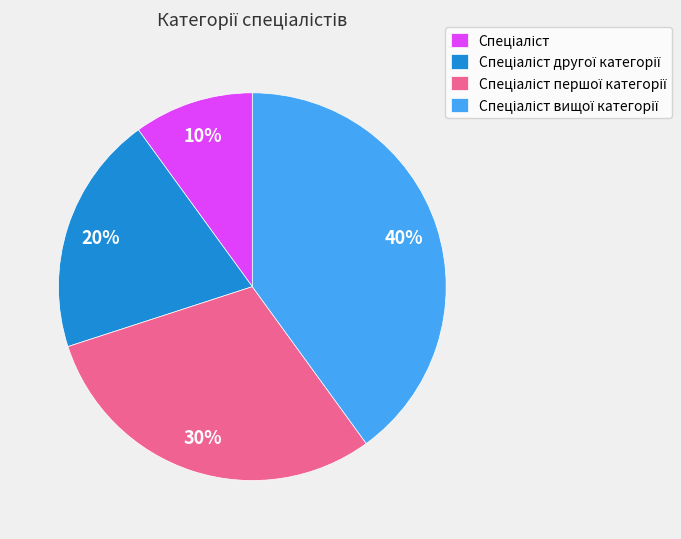

Does any single category account for the majority?

No